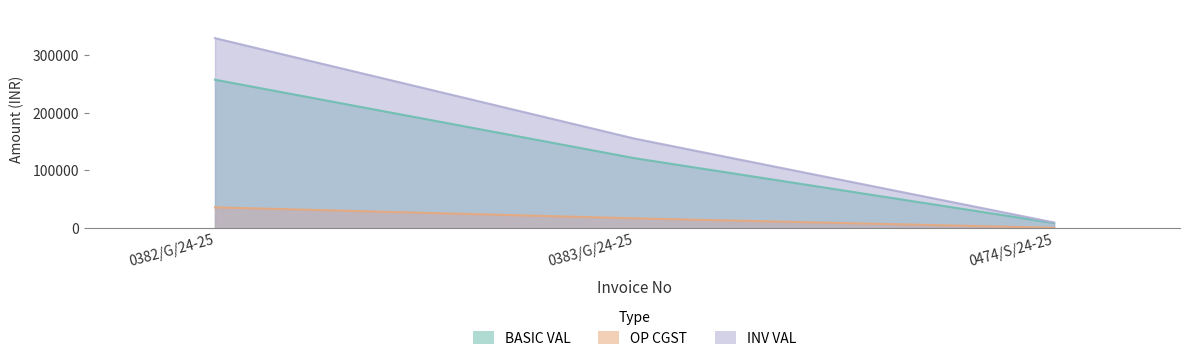

Count the number of categories in the chart.

3